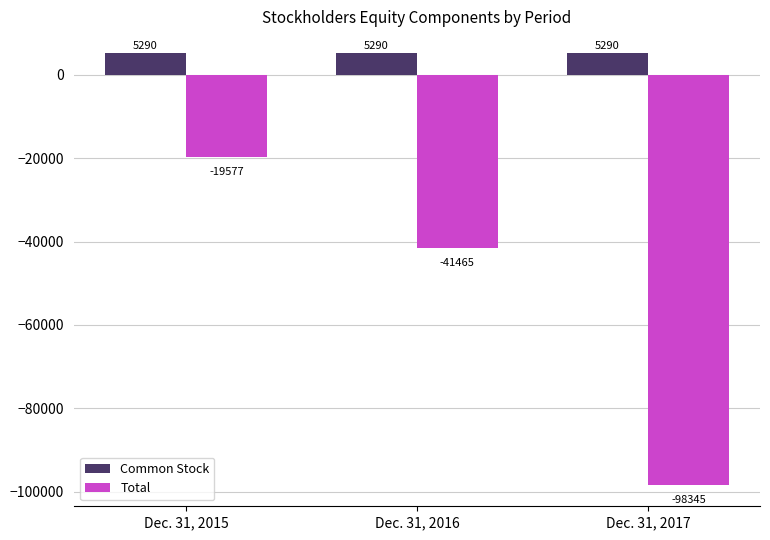

Which series changed the most between Dec. 31, 2015 and Dec. 31, 2017?

Total